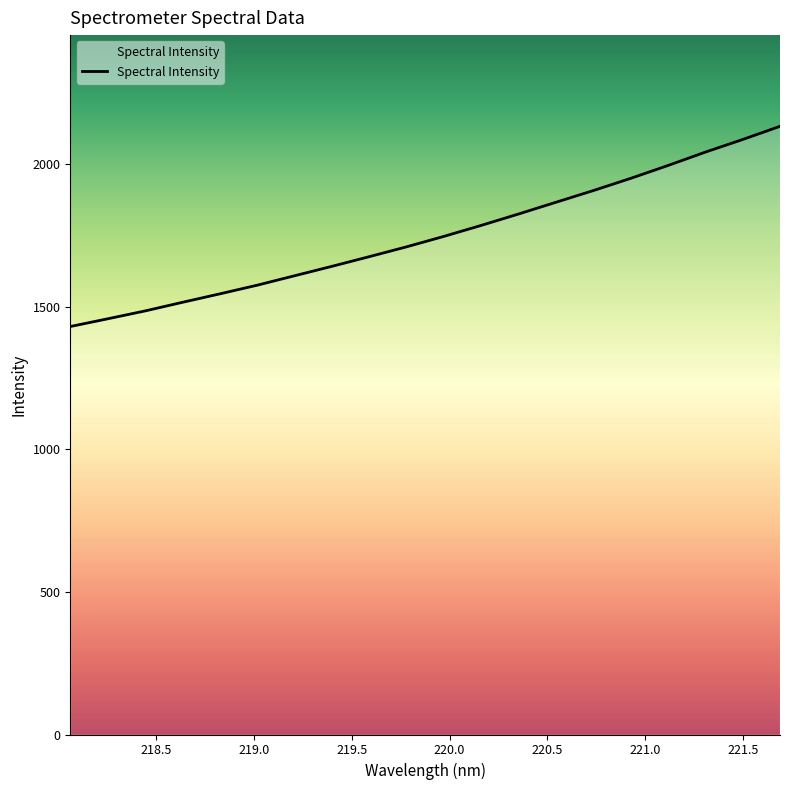

What is the smallest value displayed?

1430.1